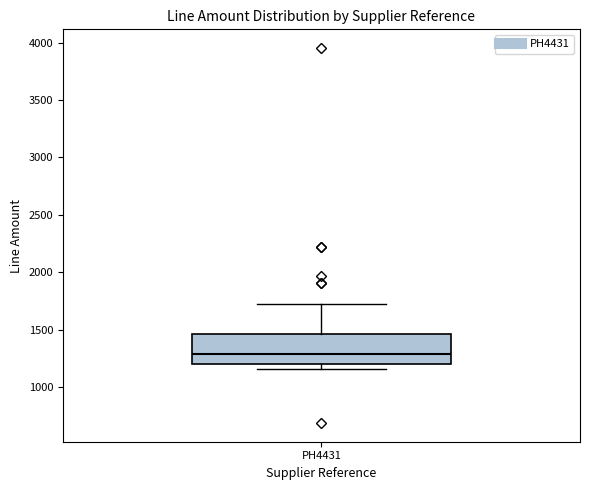

Transcribe this box plot: give where the median line is, the range the box spans, and where the two whiskers end, as read against the y-axis. The values are not printed on the chart, so give them approximately, as read against the axis.

median 1300, box 1200 to 1450, whiskers 1150 to 1750